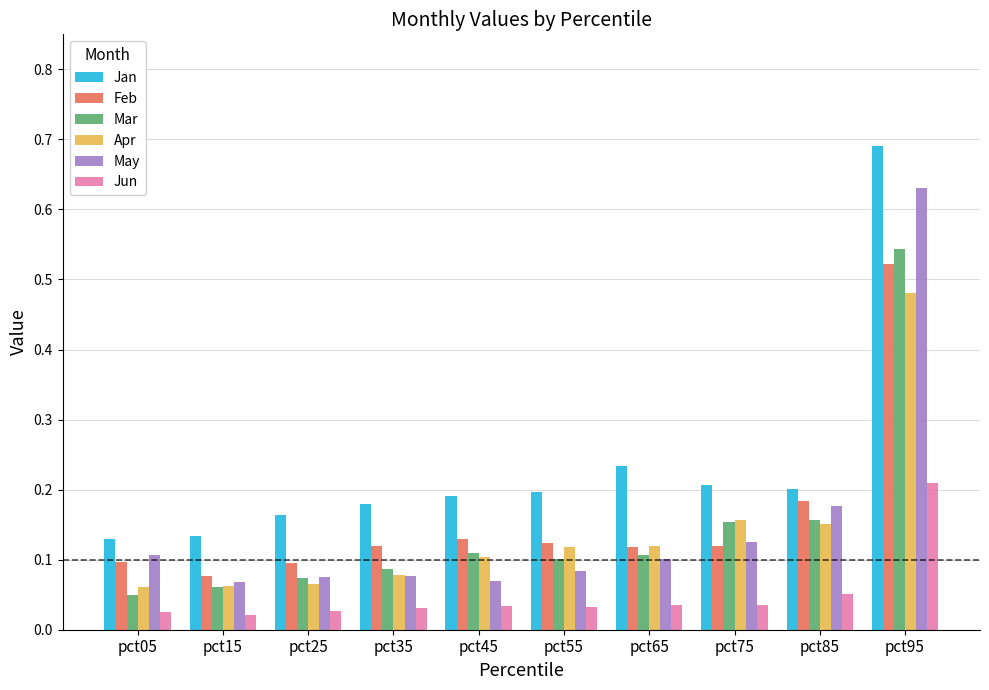

Does the chart contain stacked bars?

No